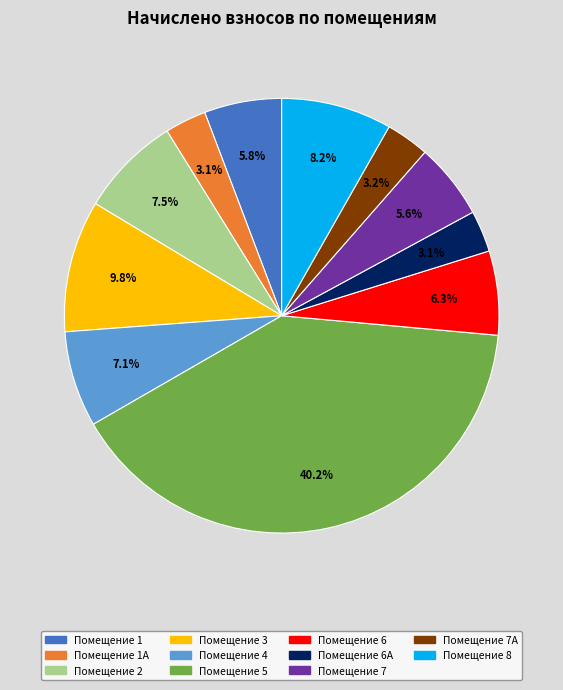

Is there any slice that represents more than half of the pie?

No